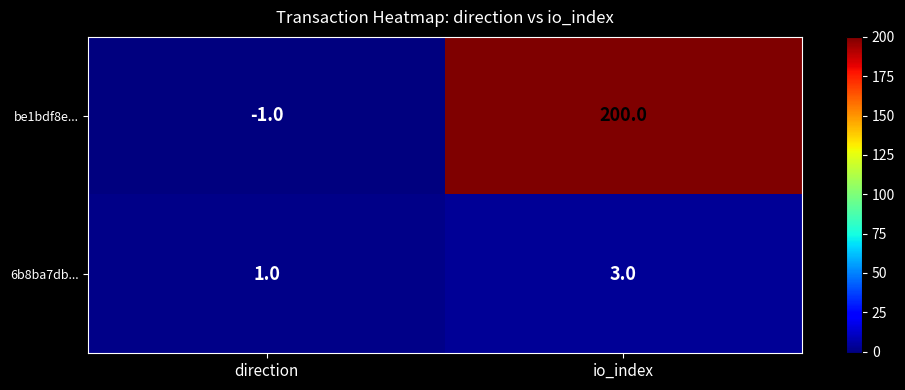

Which category has the highest value across all series?

io_index